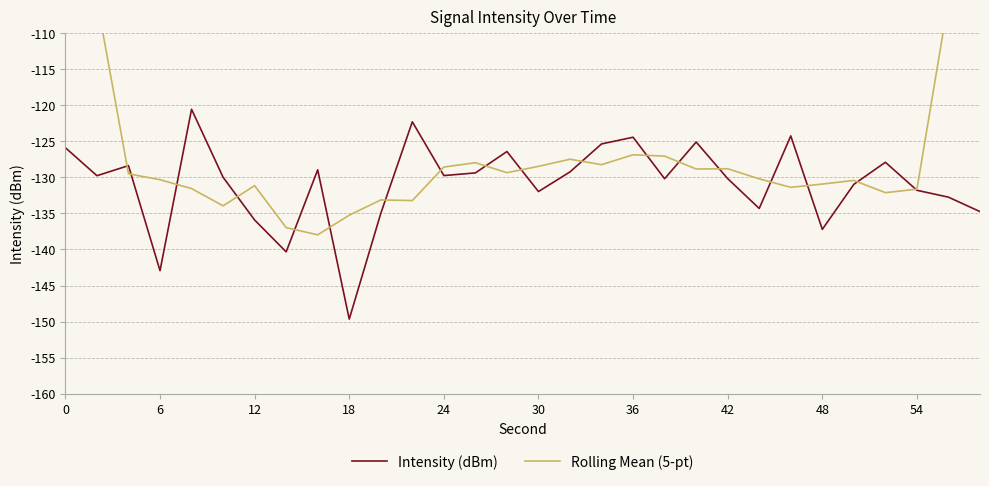

True or false: Intensity (dBm) has a value of -124.4 at 36.

True